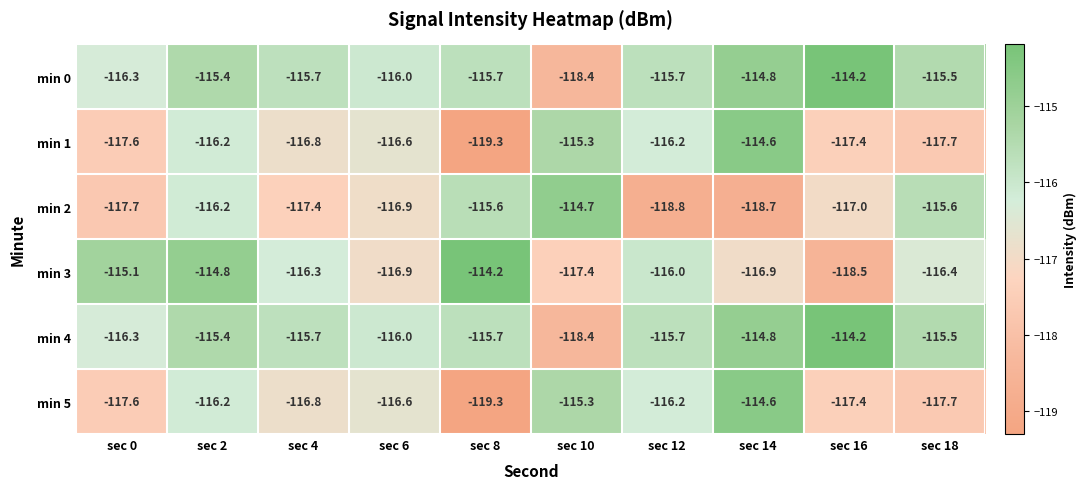

The value of min 3 at sec 8 is -71.5. True or false?

False